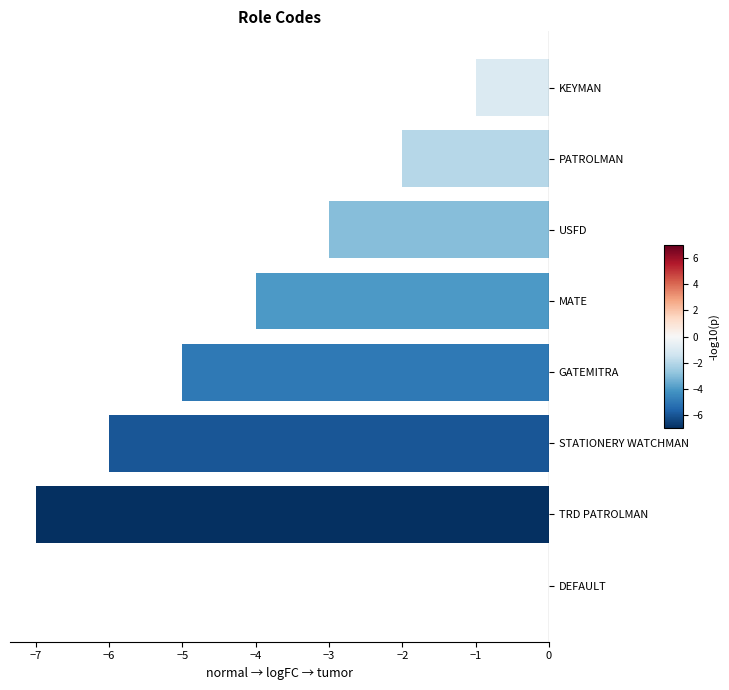

What is the change in value from KEYMAN to MATE?

-3